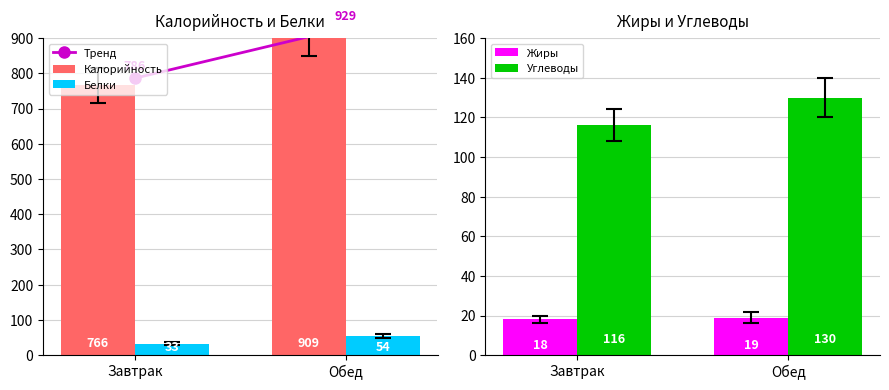

How many groups of bars are there?

2